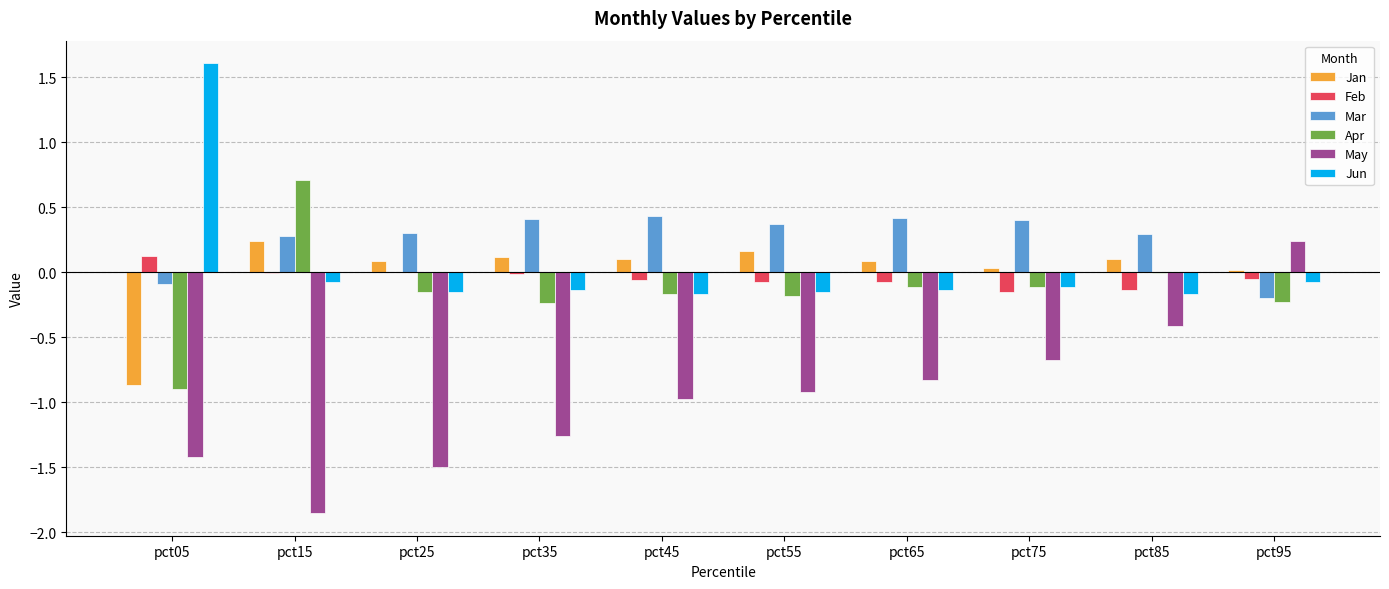

Is the value of Jun at pct95 greater than the value of Apr at pct95?

Yes